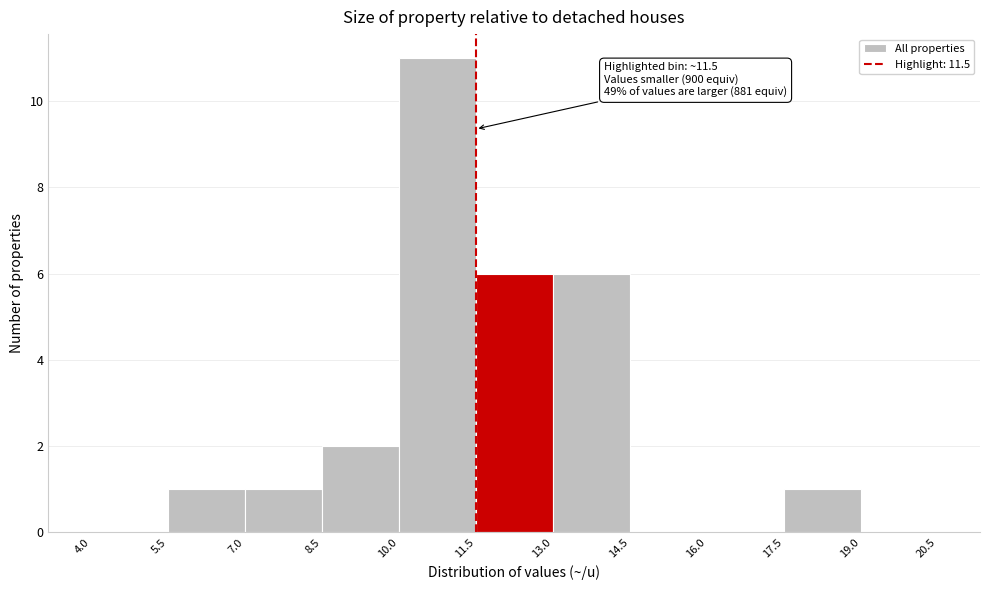

Which range on the x-axis has the tallest bar?

10.0 to 11.5